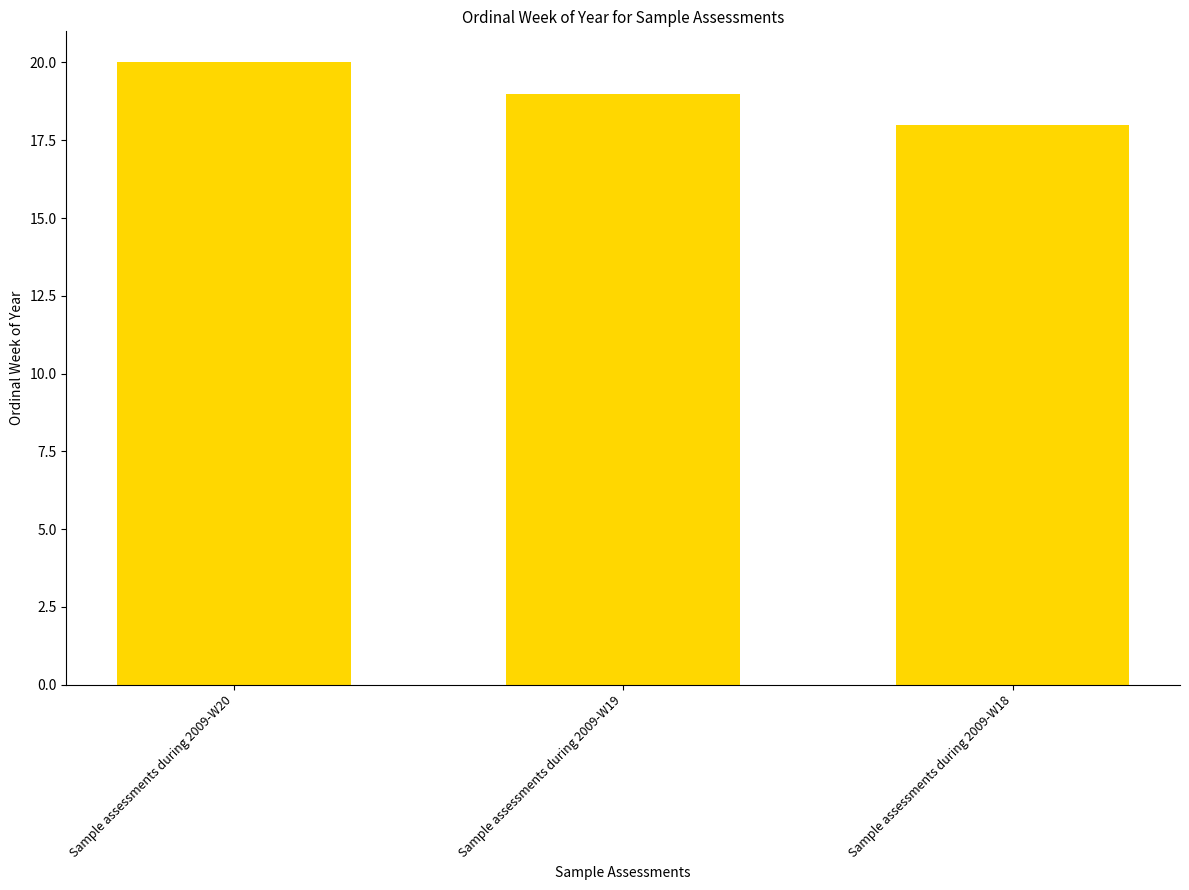

What is the change in value from Sample assessments during 2009-W20 to Sample assessments during 2009-W18?

-2